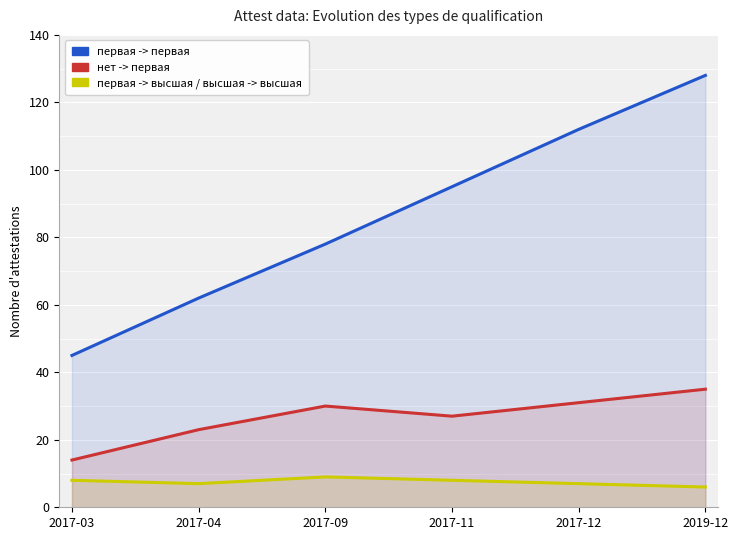

Rank the series by their average value, from highest to lowest.

первая -> первая, нет -> первая, первая -> высшая / высшая -> высшая